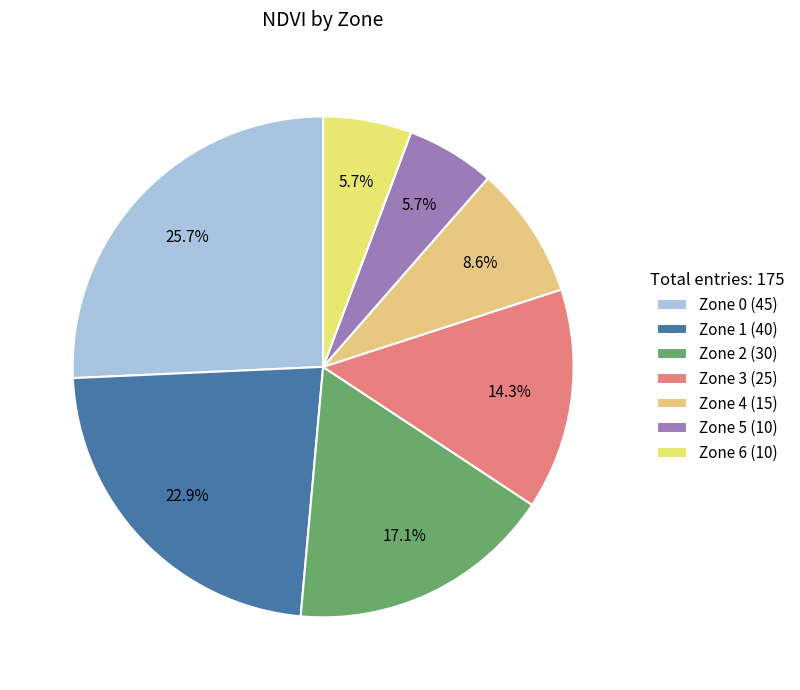

True or false: Zone 4 accounts for 9% of the total.

True